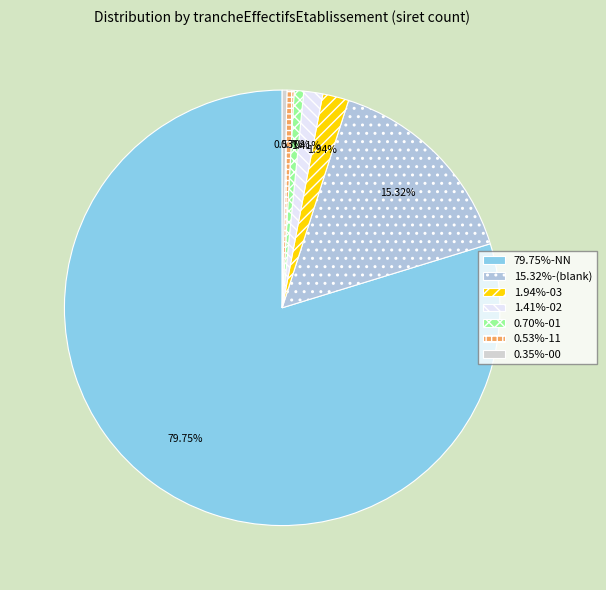

Does any single category account for the majority?

Yes